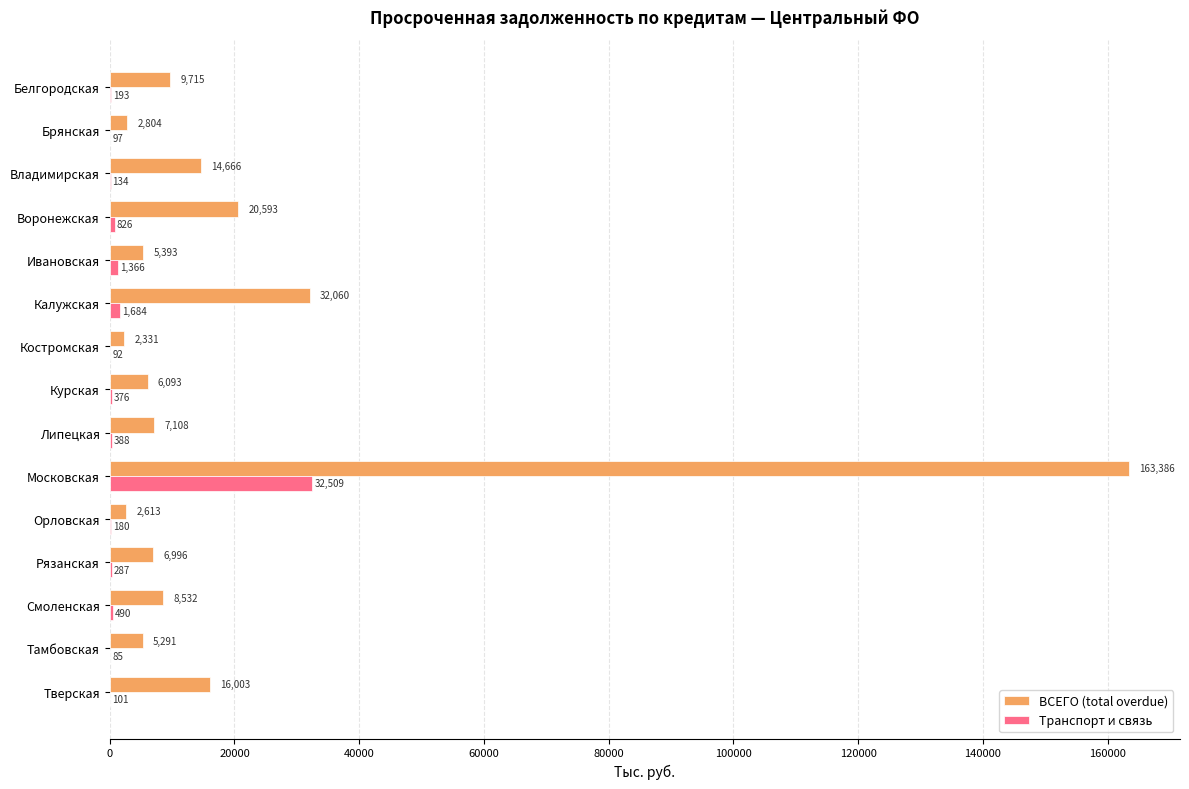

How many categories are shown in the chart?

15